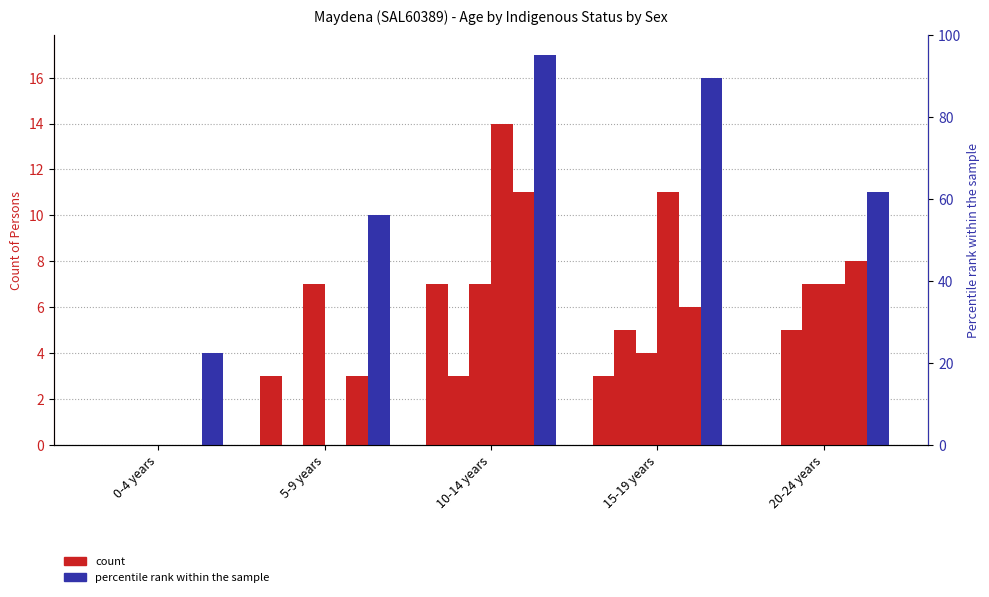

How many data points in Females (Total) are above 7?

2